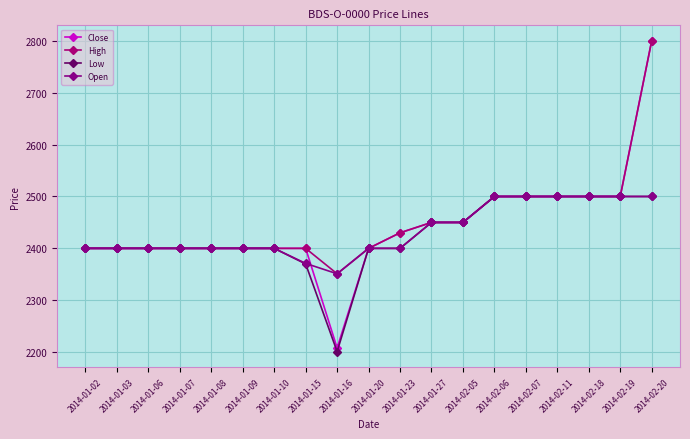

Rank the categories by High value from highest to lowest.

2014-02-20, 2014-02-06, 2014-02-07, 2014-02-11, 2014-02-18, 2014-02-19, 2014-01-27, 2014-02-05, 2014-01-23, 2014-01-02, 2014-01-03, 2014-01-06, 2014-01-07, 2014-01-08, 2014-01-09, 2014-01-10, 2014-01-15, 2014-01-20, 2014-01-16